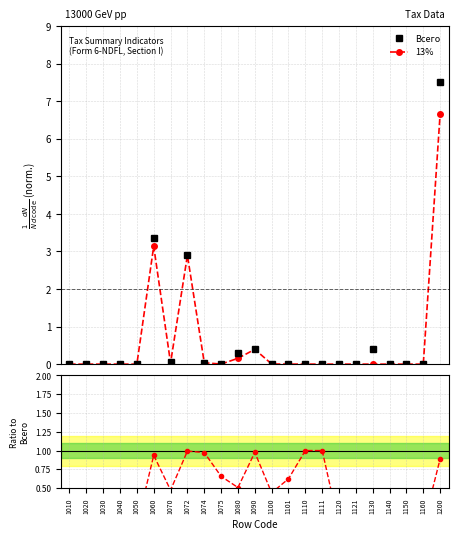

How many times do Ratio to Всего and Всего cross each other?

4